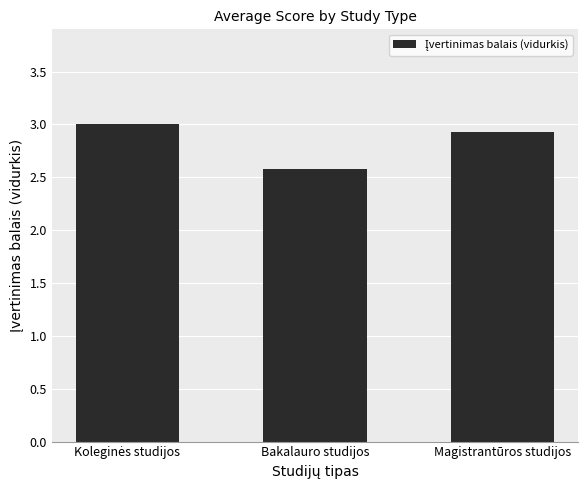

What is the label of the 2nd bar from the right?

Bakalauro studijos